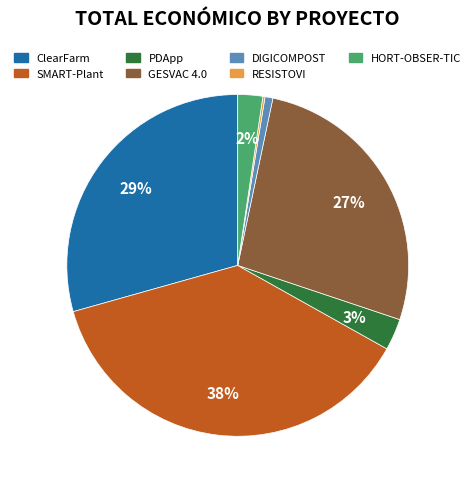

What is the largest slice in the pie chart?

SMART-Plant